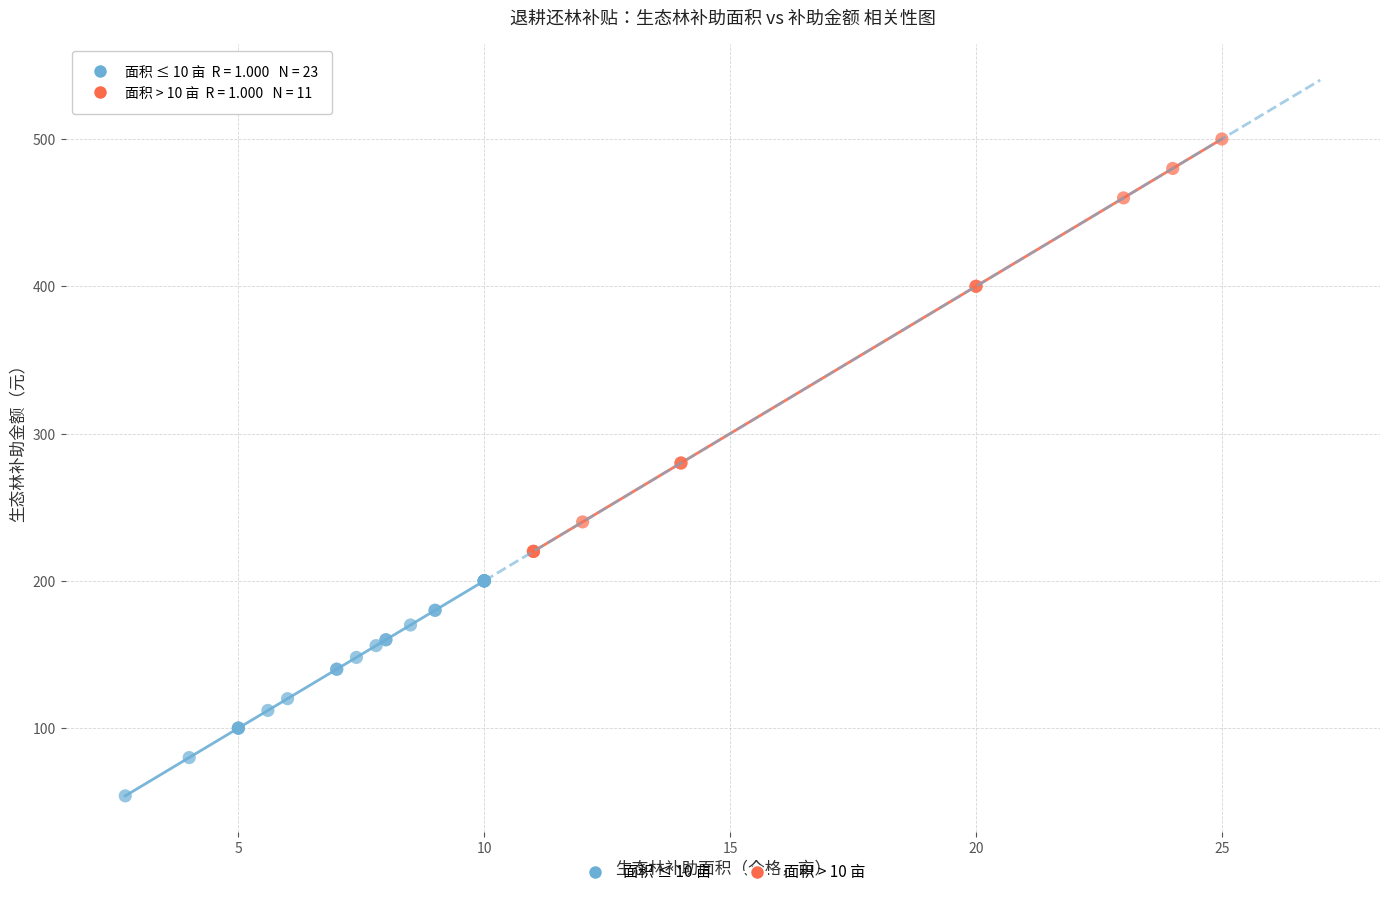

Which series reaches the maximum Y coordinate?

面积 > 10 亩